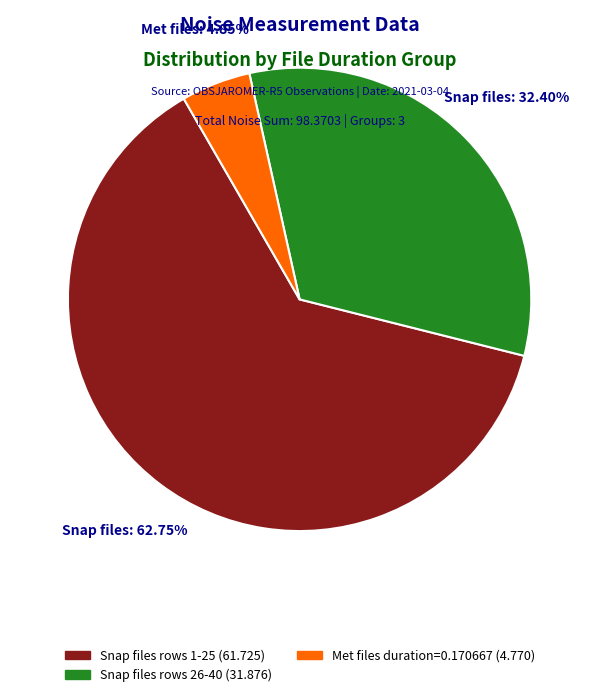

How many slices are in this pie chart?

3